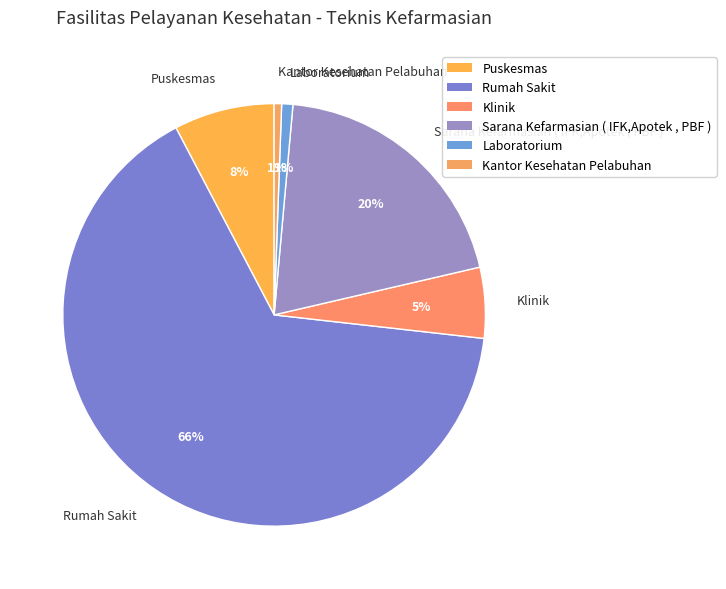

Do Sarana Kefarmasian ( IFK,Apotek , PBF ) and Laboratorium together represent more than half of the pie?

No